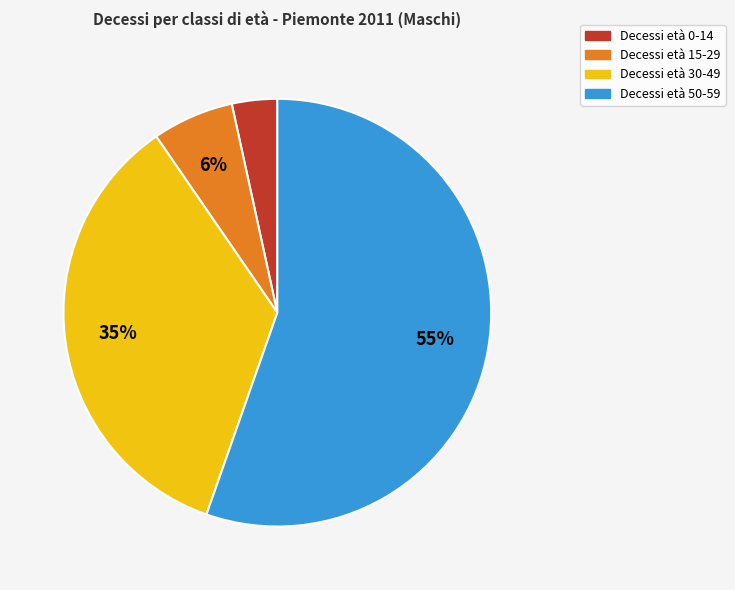

To the nearest percent, what is the average slice percentage?

25%